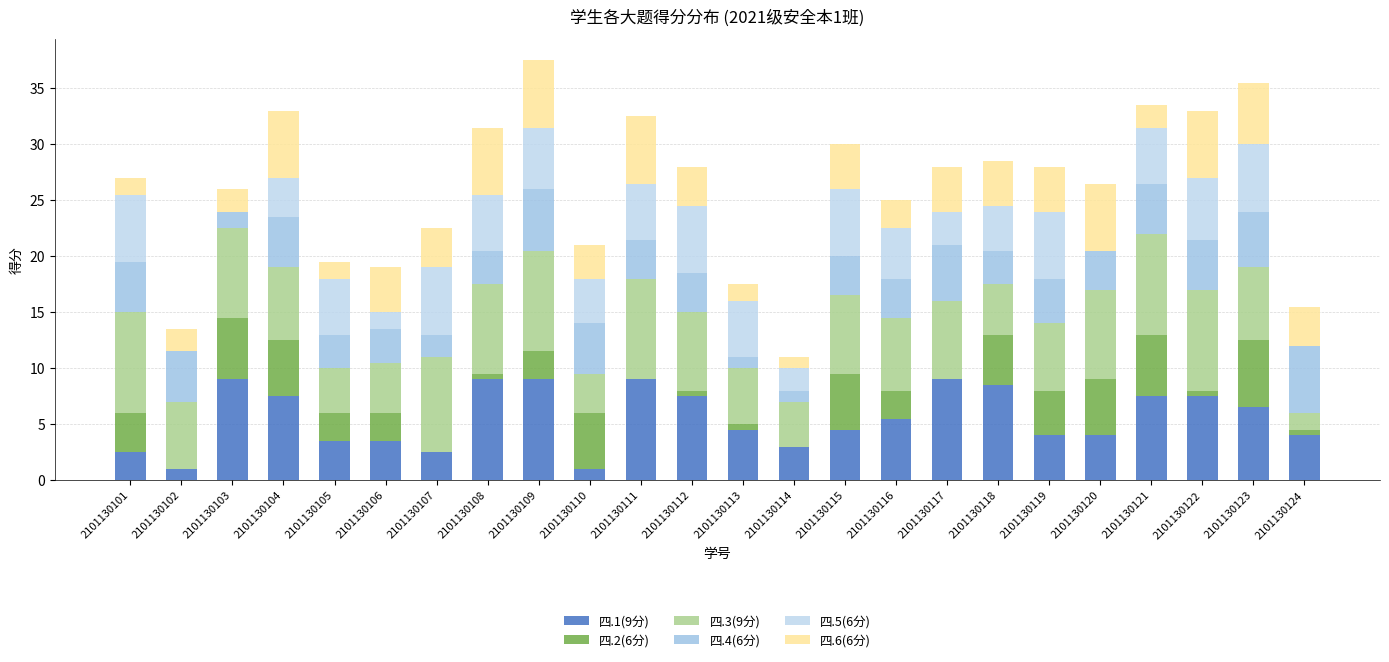

How many values in the 四.1(9分) series exceed 5?

12